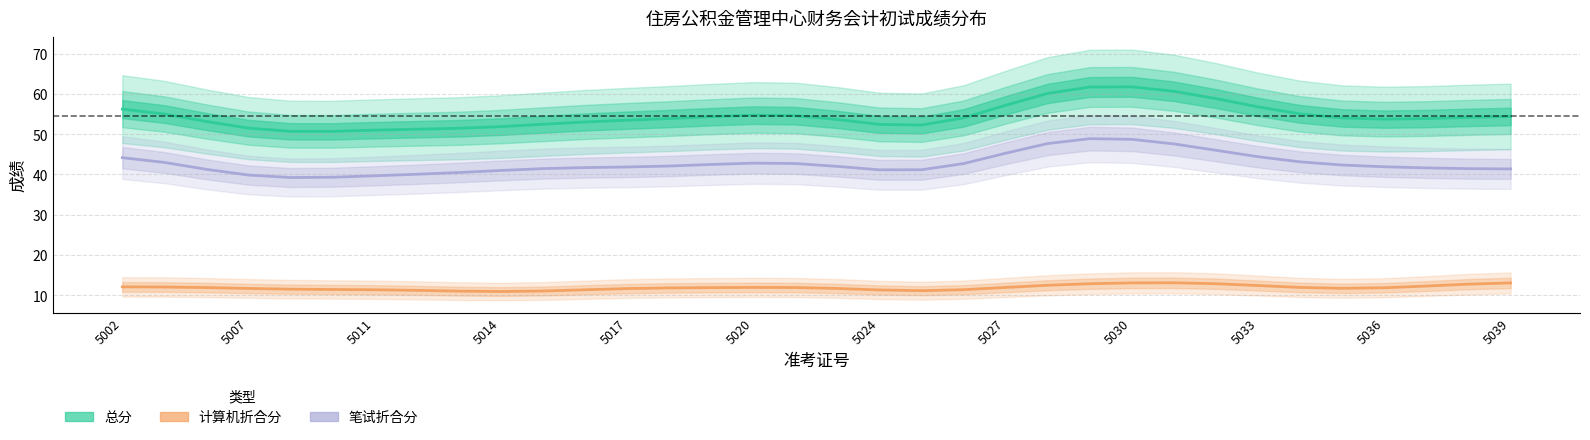

What is the greatest value displayed?

61.8